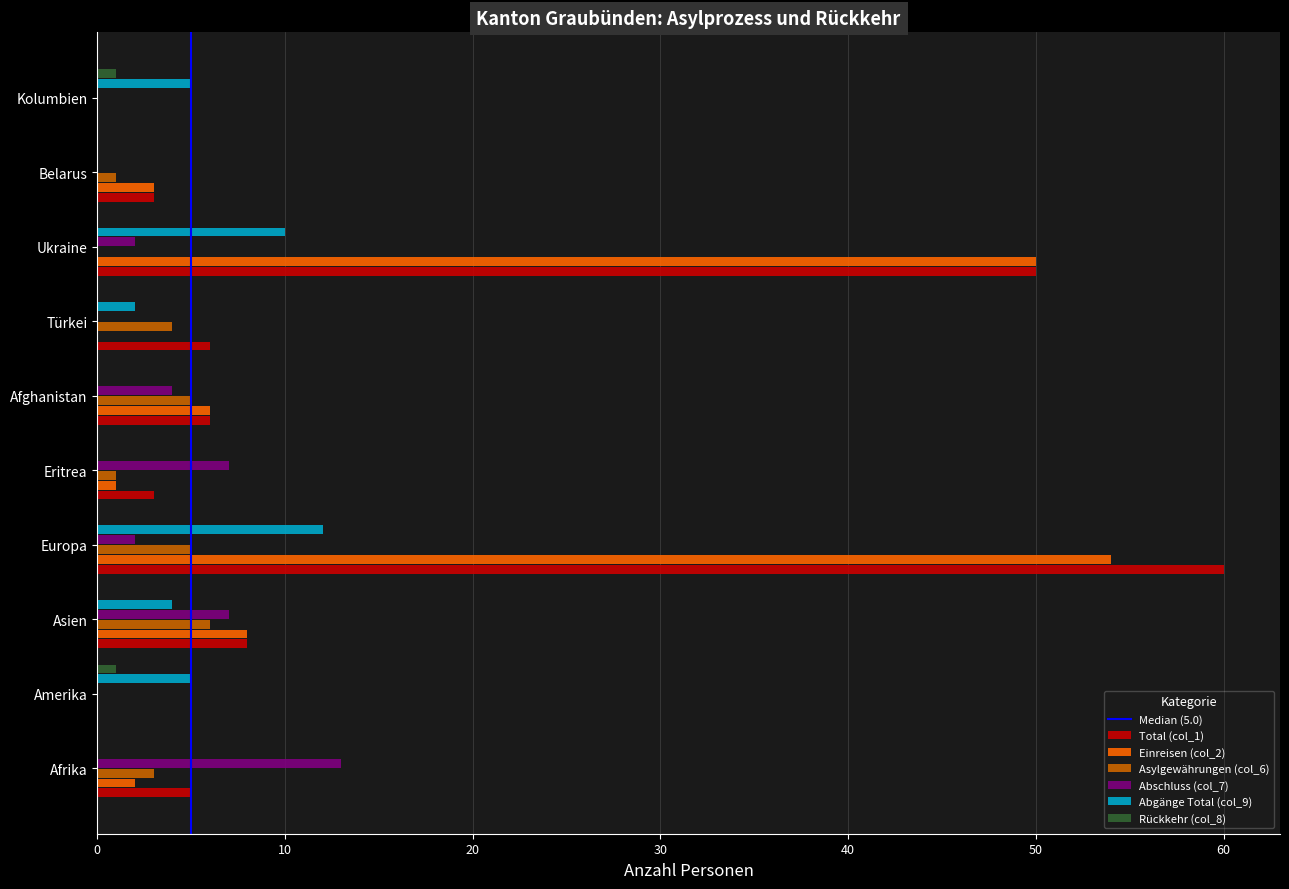

At which label does Abschluss (col_7) reach its peak?

Afrika